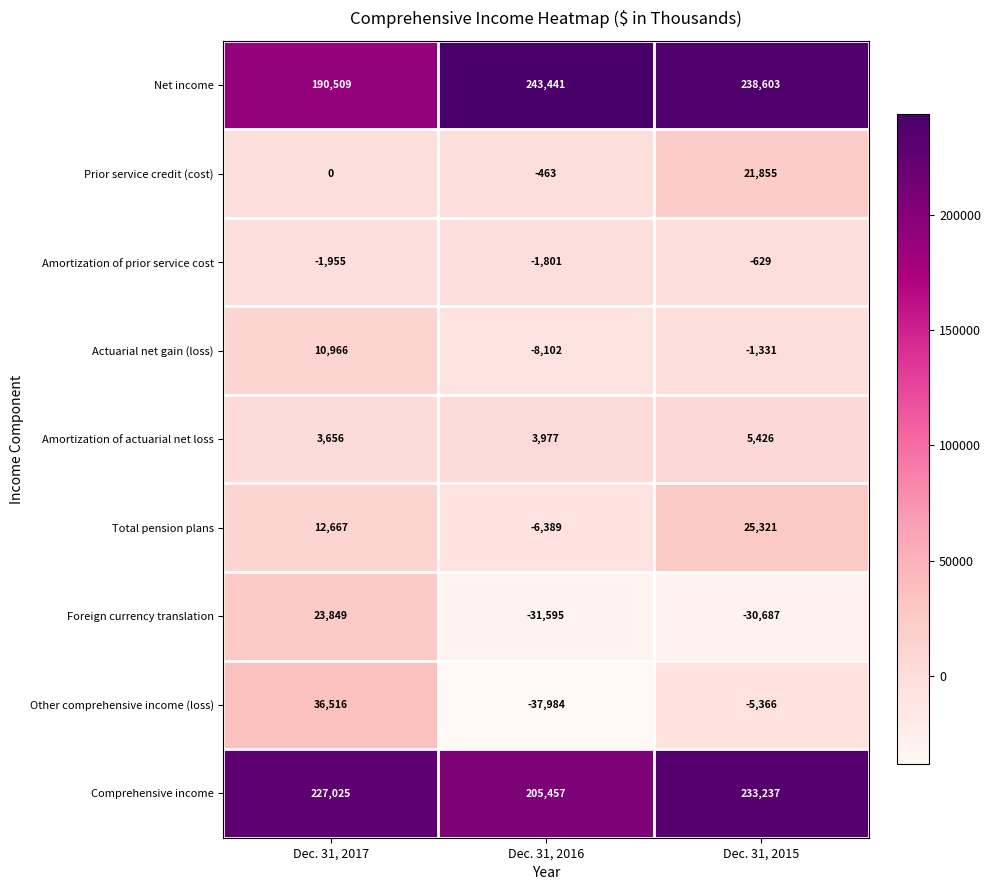

Count the number of categories in the chart.

3